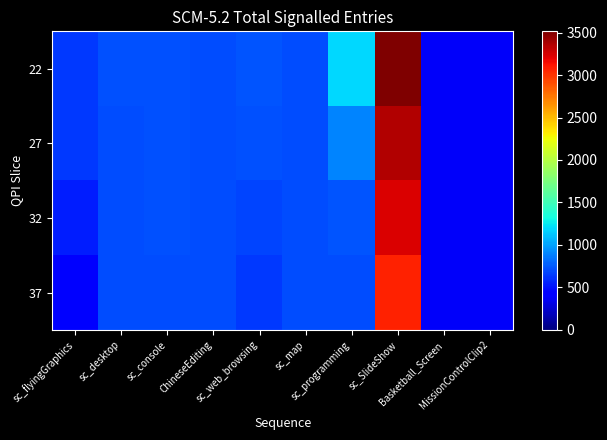

Reading left to right, transcribe all the data shown in this chart.

22: sc_flyingGraphics=640	sc_desktop=725	sc_console=718	ChineseEditing=704	sc_web_browsing=739	sc_map=708	sc_programming=1187	sc_SlideShow=3514	Basketball_Screen=384	MissionControlClip2=384
27: sc_flyingGraphics=637	sc_desktop=704	sc_console=718	ChineseEditing=704	sc_web_browsing=716	sc_map=704	sc_programming=904	sc_SlideShow=3356	Basketball_Screen=384	MissionControlClip2=384
32: sc_flyingGraphics=538	sc_desktop=704	sc_console=716	ChineseEditing=704	sc_web_browsing=682	sc_map=704	sc_programming=737	sc_SlideShow=3235	Basketball_Screen=384	MissionControlClip2=384
37: sc_flyingGraphics=436	sc_desktop=712	sc_console=708	ChineseEditing=704	sc_web_browsing=641	sc_map=704	sc_programming=704	sc_SlideShow=3065	Basketball_Screen=384	MissionControlClip2=384